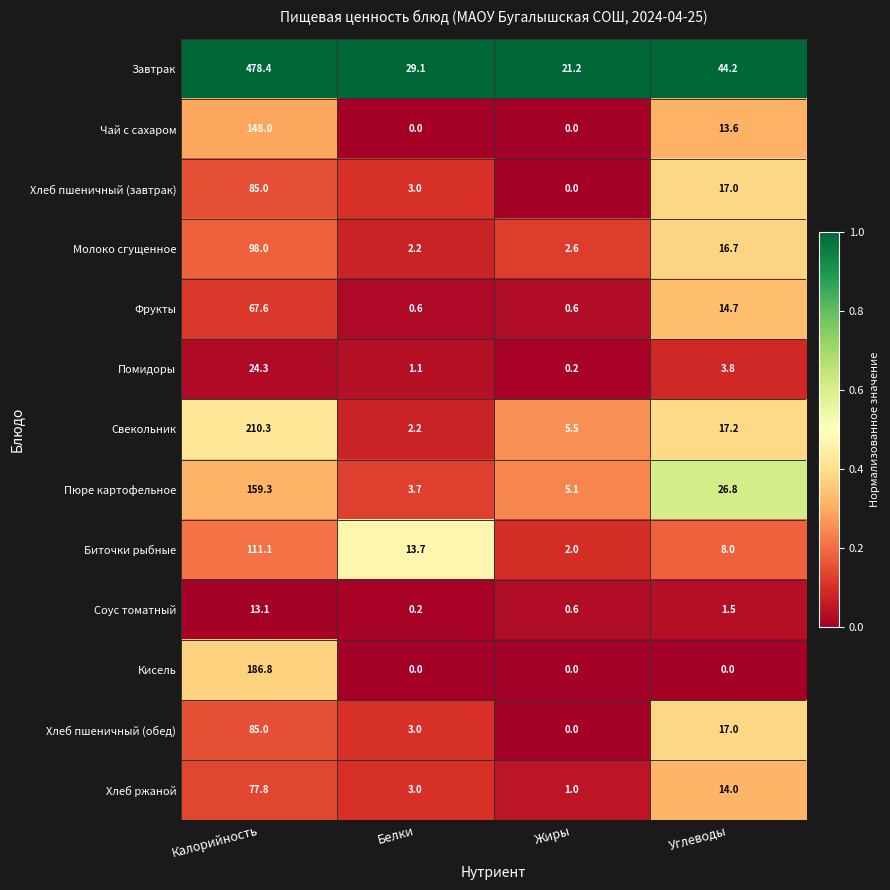

Which category has the highest value across all series?

Калорийность